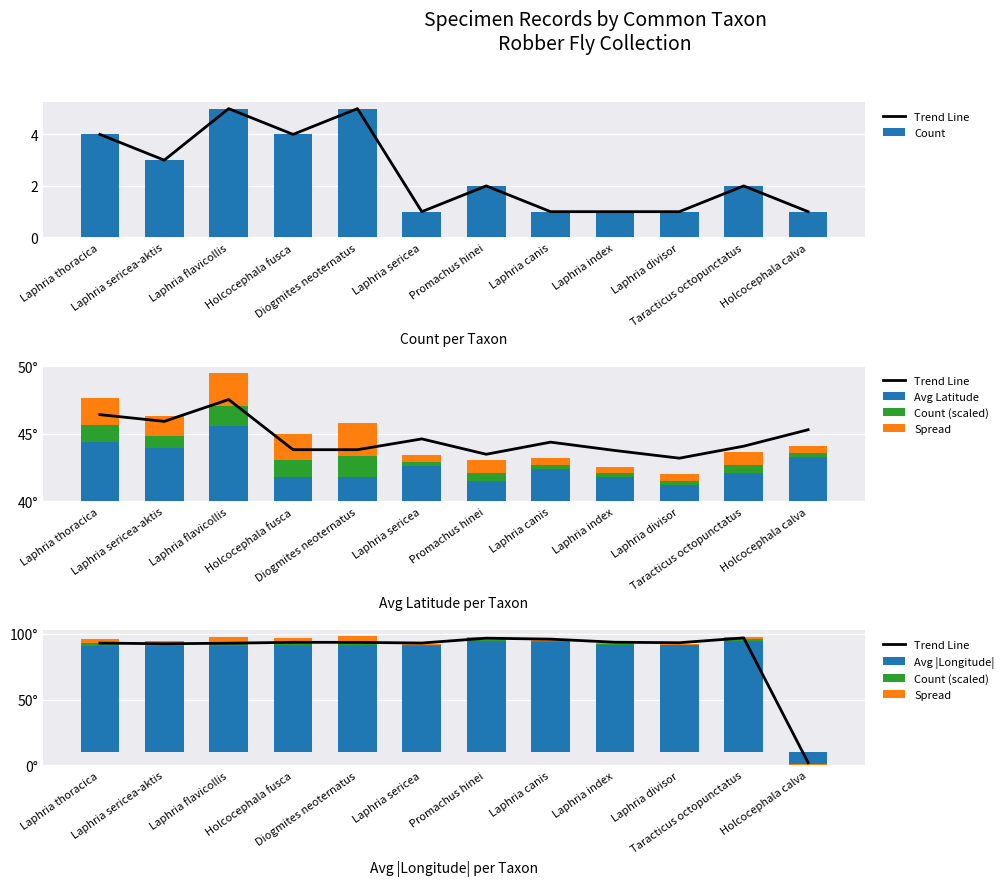

What position from the right is Promachus hinei?

6